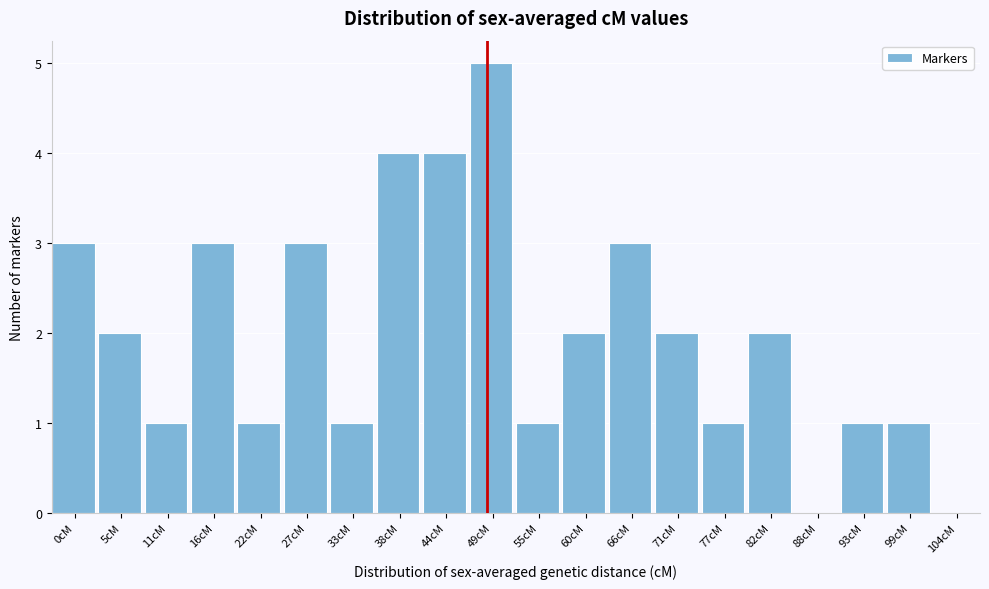

Reading left to right, extract all data points from this chart.

0cM=3	5cM=2	11cM=1	16cM=3	22cM=1	27cM=3	33cM=1	38cM=4	44cM=4	49cM=5	55cM=1	60cM=2	66cM=3	71cM=2	77cM=1	82cM=2	88cM=0	93cM=1	99cM=1	104cM=0